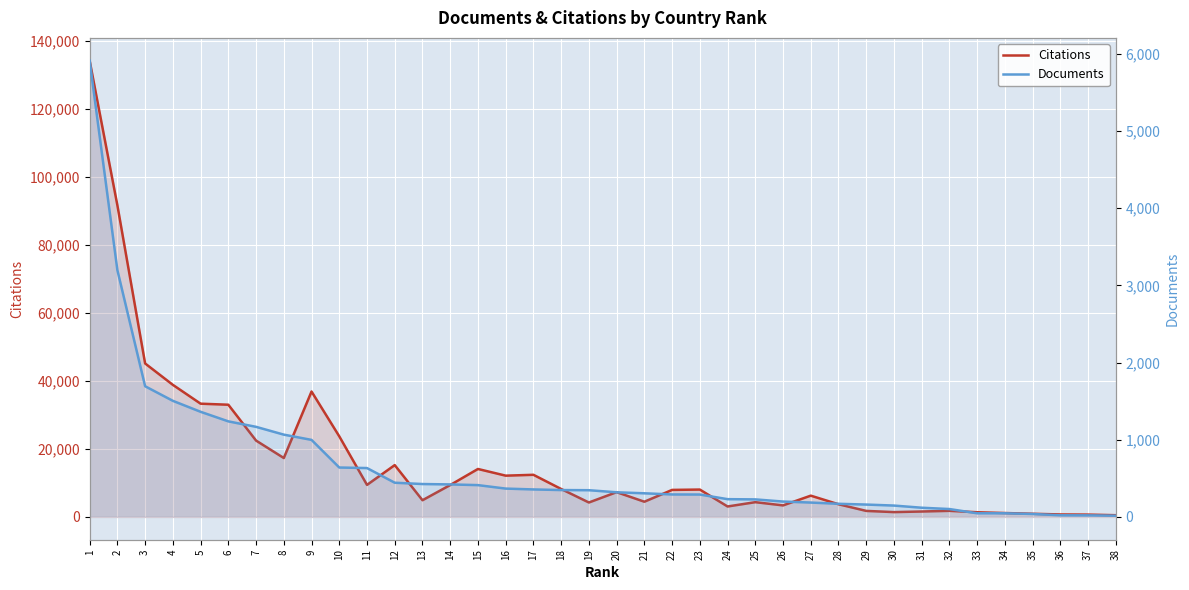

What is the greatest value displayed?

134282